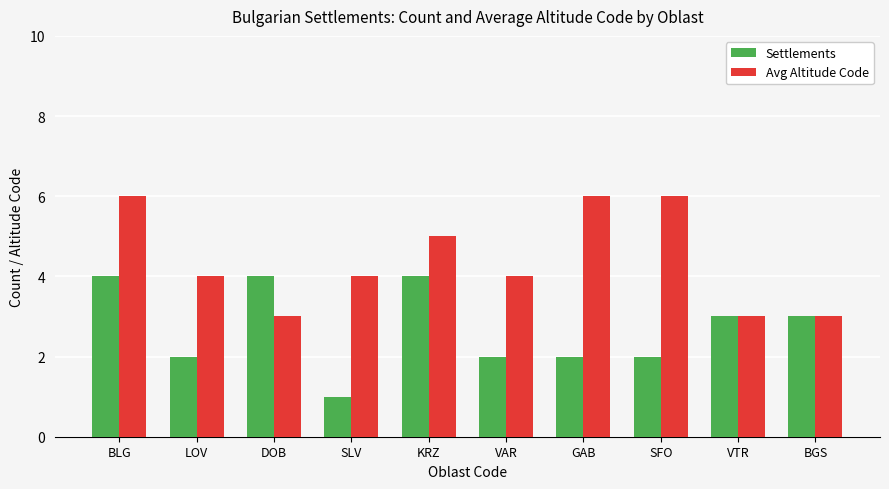

Reading left to right, extract all data points from this chart.

Settlements: BLG=4	LOV=2	DOB=4	SLV=1	KRZ=4	VAR=2	GAB=2	SFO=2	VTR=3	BGS=3
Avg Altitude Code: BLG=6	LOV=4	DOB=3	SLV=4	KRZ=5	VAR=4	GAB=6	SFO=6	VTR=3	BGS=3